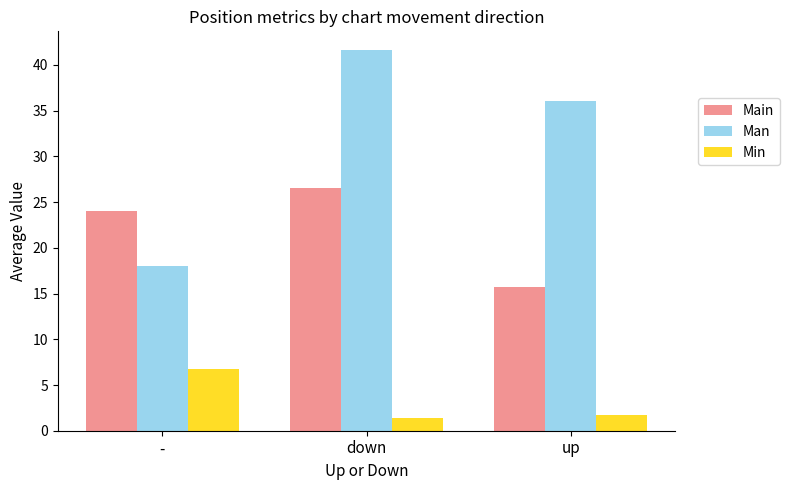

At which label is Main closest to 21?

-